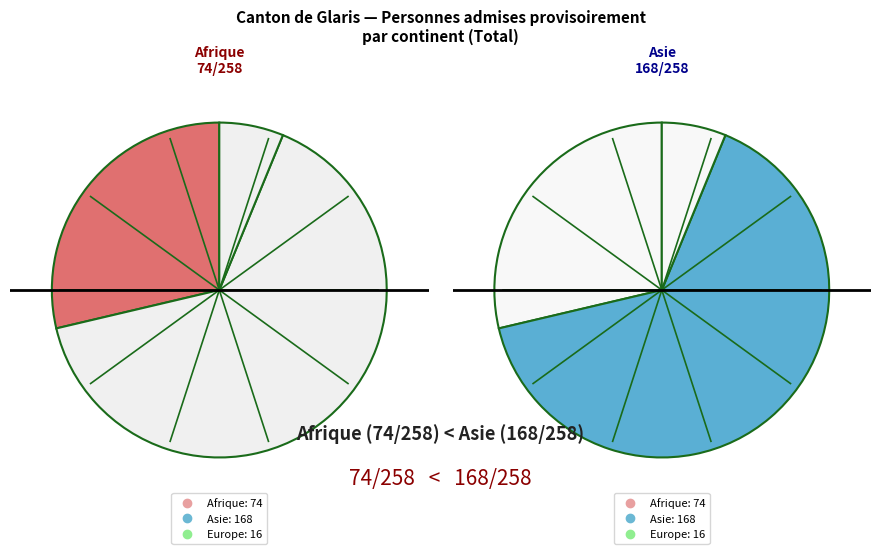

Combined, do Europe and Afrique account for over 50%?

No